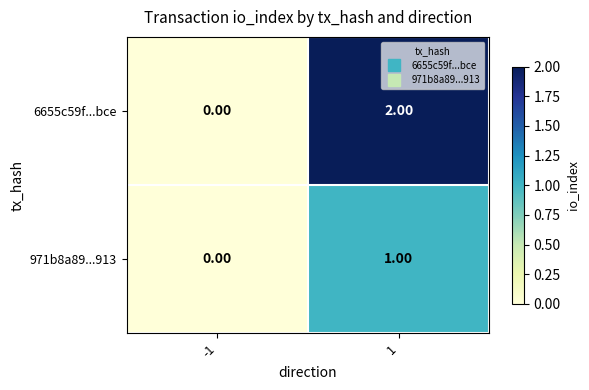

At 1, list the series in order from smallest to largest.

971b8a89...913, 6655c59f...bce